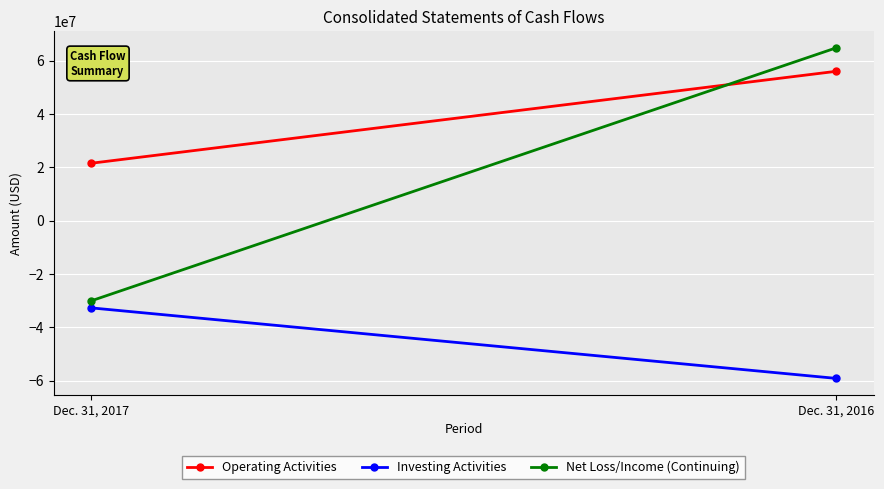

Reading right to left, extract all data points from this chart.

Operating Activities: 56019415	21522275
Investing Activities: -59178387	-32717372
Net Loss/Income (Continuing): 64833641	-30104627